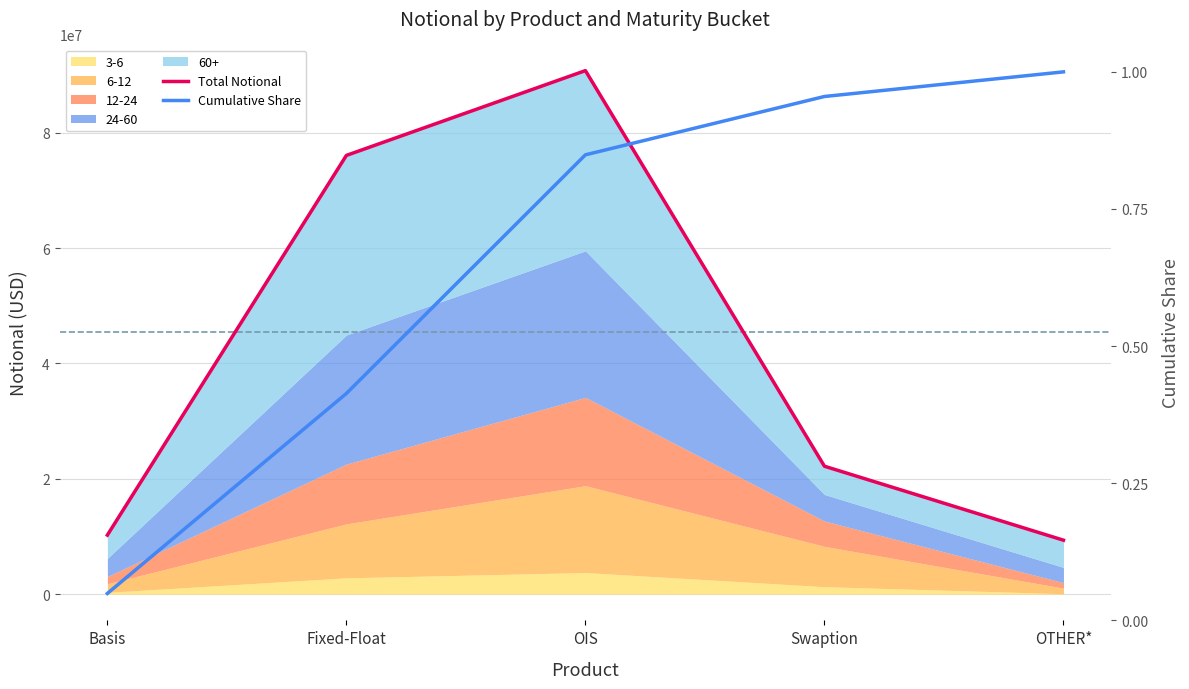

What is the difference between the highest and lowest values at Swaption?

22185089.0